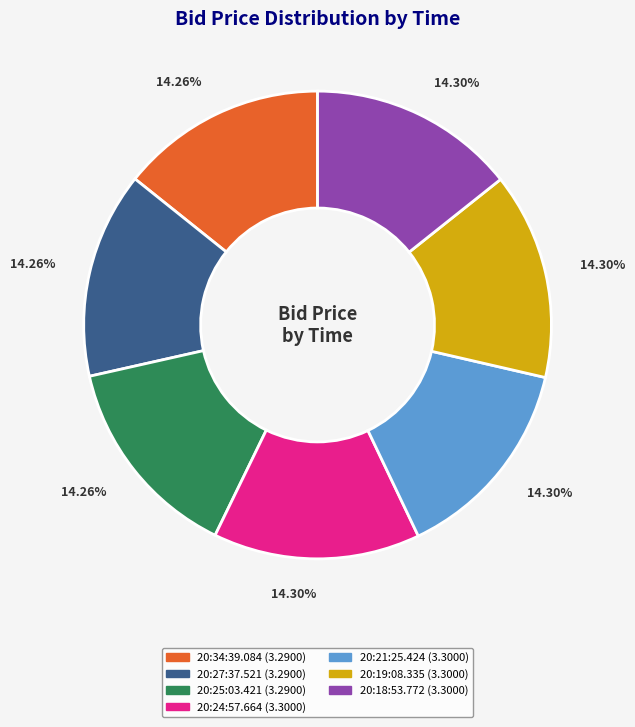

Does 20:18:53.772 account for over 50% of the chart?

No